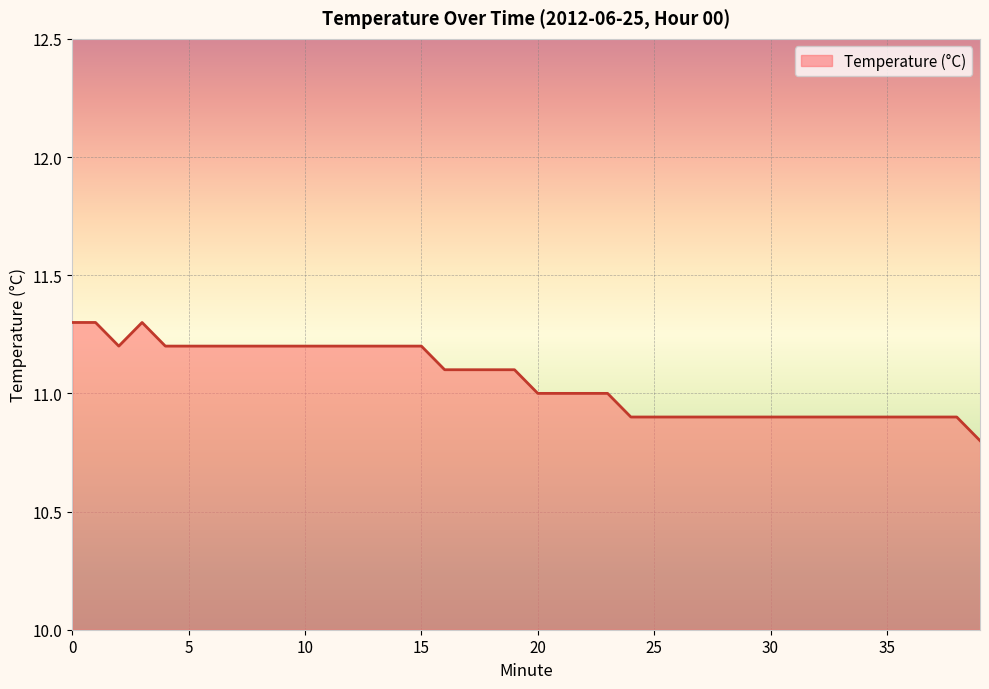

What is the greatest value displayed?

11.3